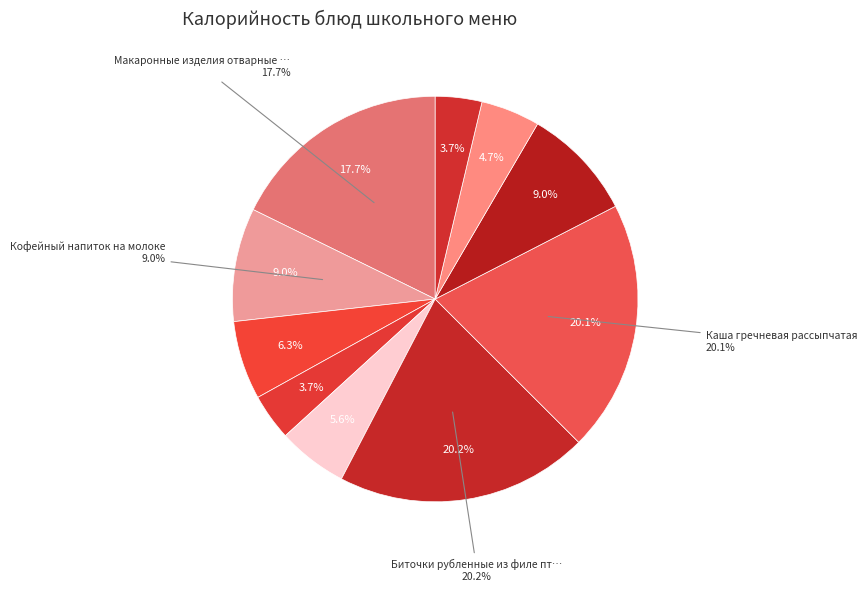

Do Хлеб пшеничный (обед) and Макаронные изделия отварные с сыром together represent more than half of the pie?

No